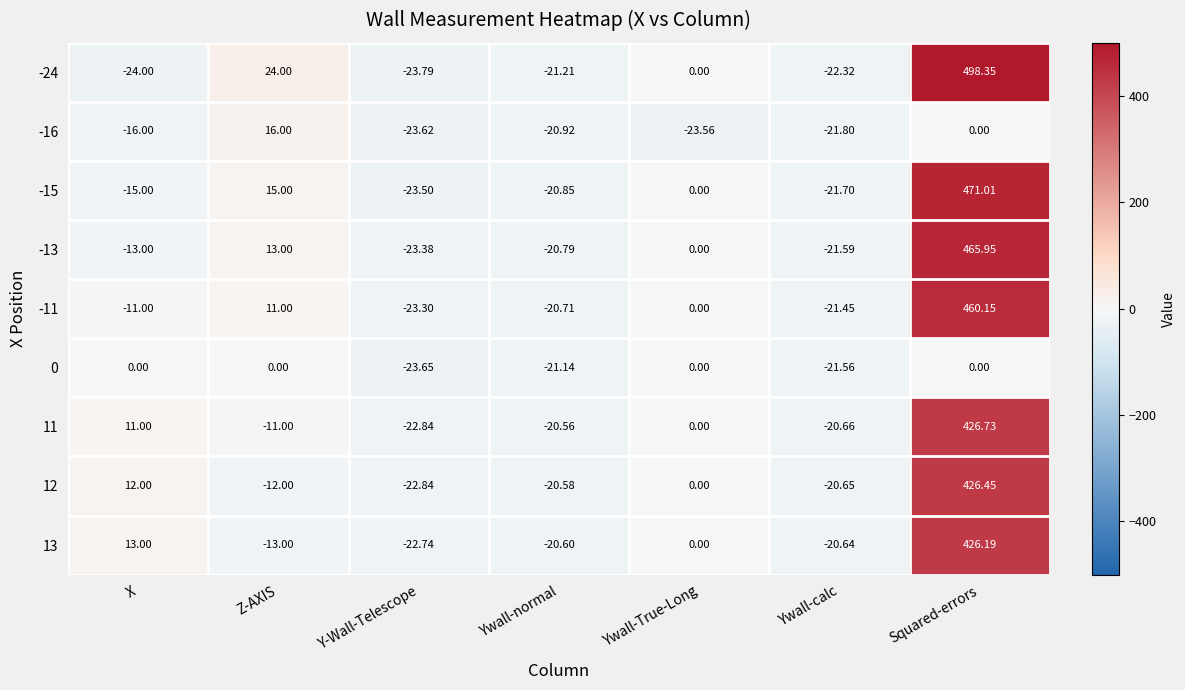

Where is -24 nearest to the value 237?

Z-AXIS